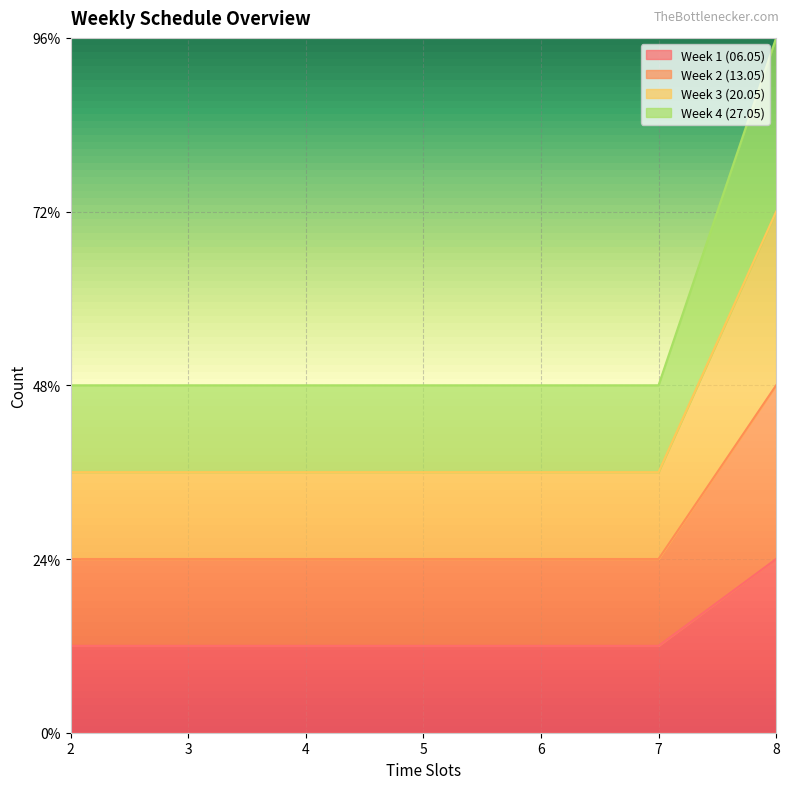

Which series has the largest total across all categories?

Week 3 (20.05)